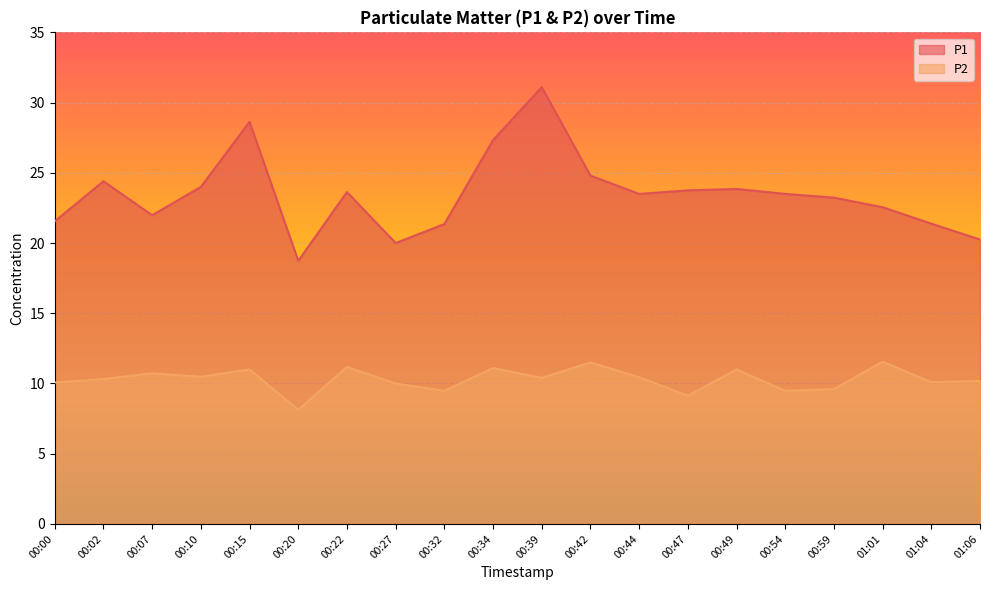

Where is P2 nearest to the value 9?

00:47